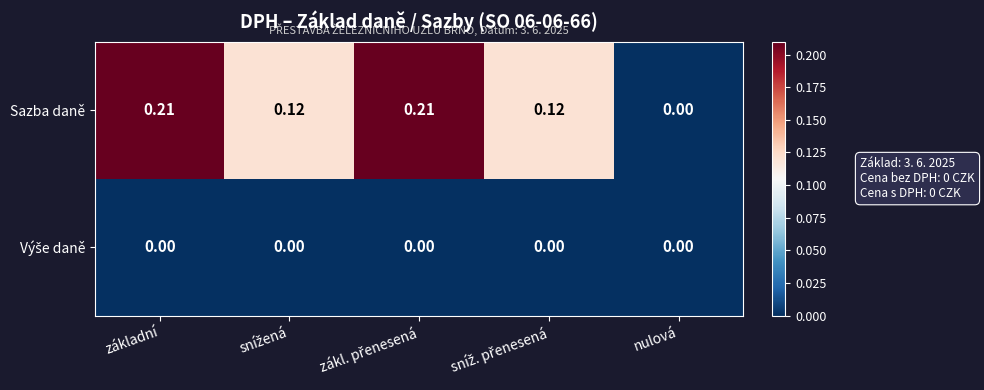

Where is Sazba daně nearest to the value 0?

nulová